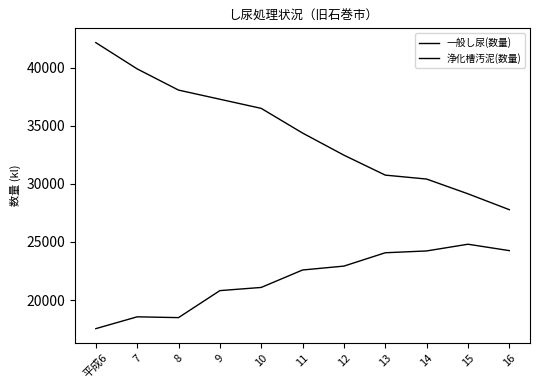

How many distinct data groups are displayed?

2